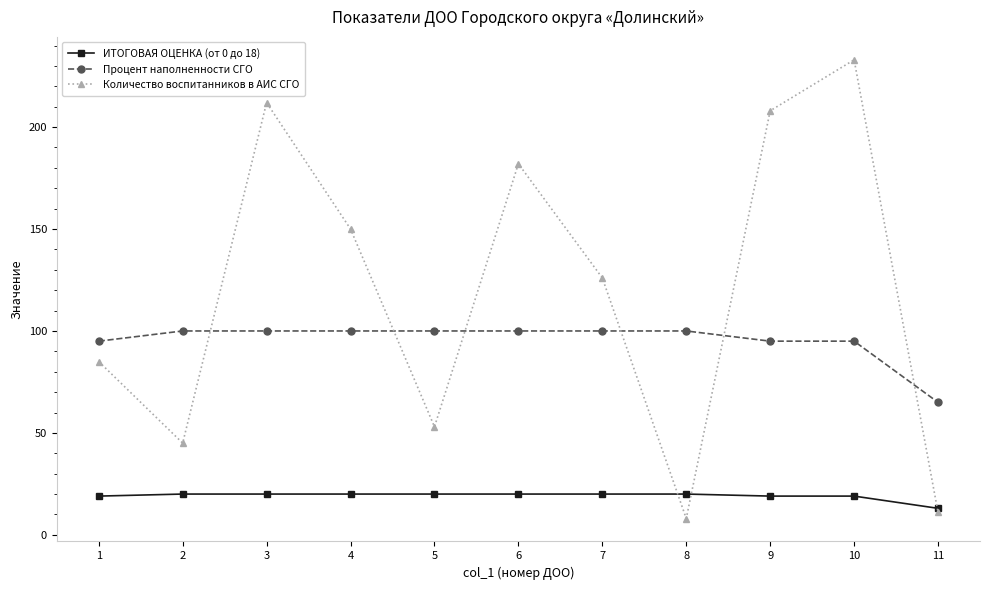

Which label corresponds to the largest value in the chart?

10